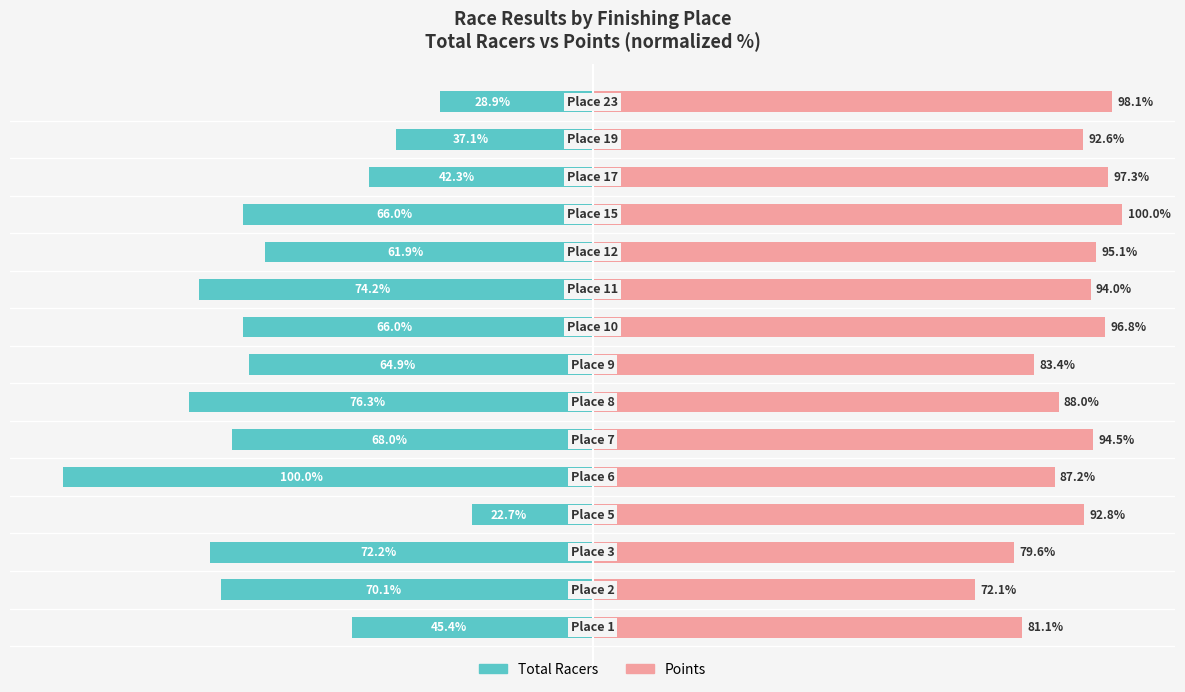

The Total Racers series shows -15.0 at 13. True or false?

False